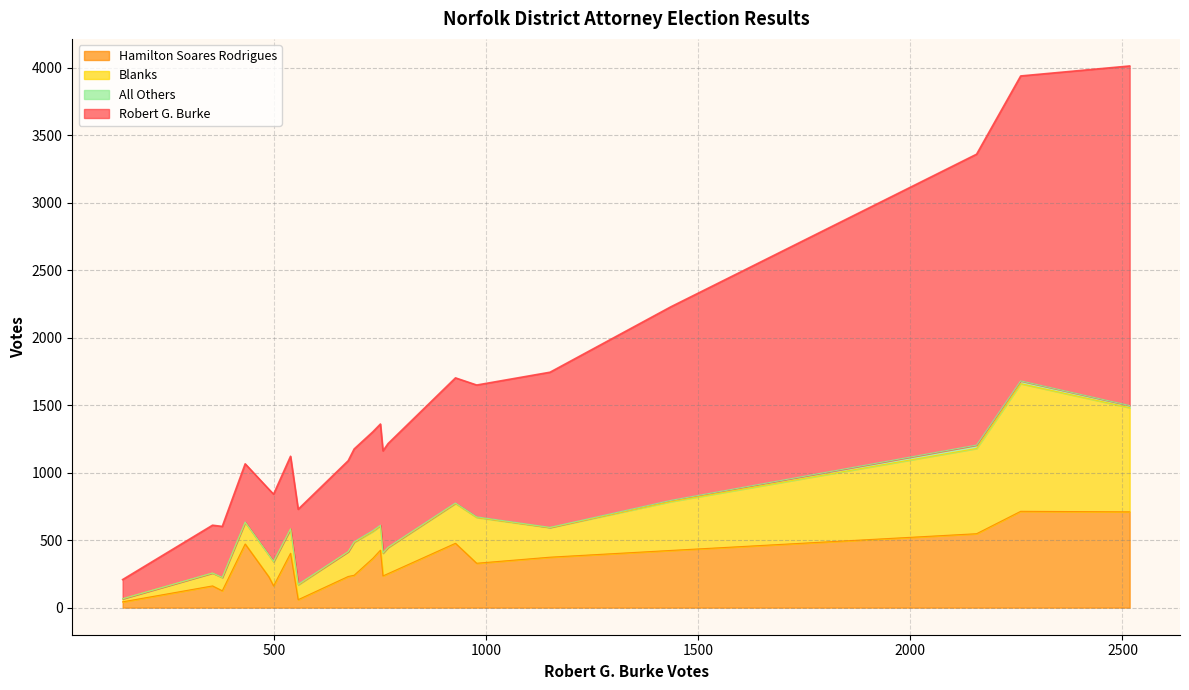

True or false: All Others and Blanks cross at least once.

False